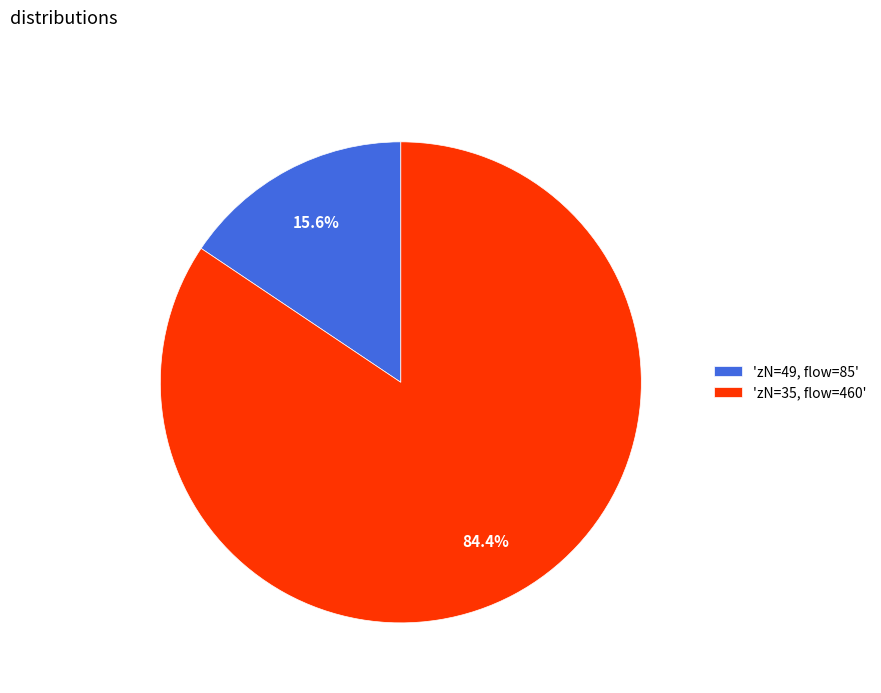

Which slice is the largest?

'zN=35, flow=460'